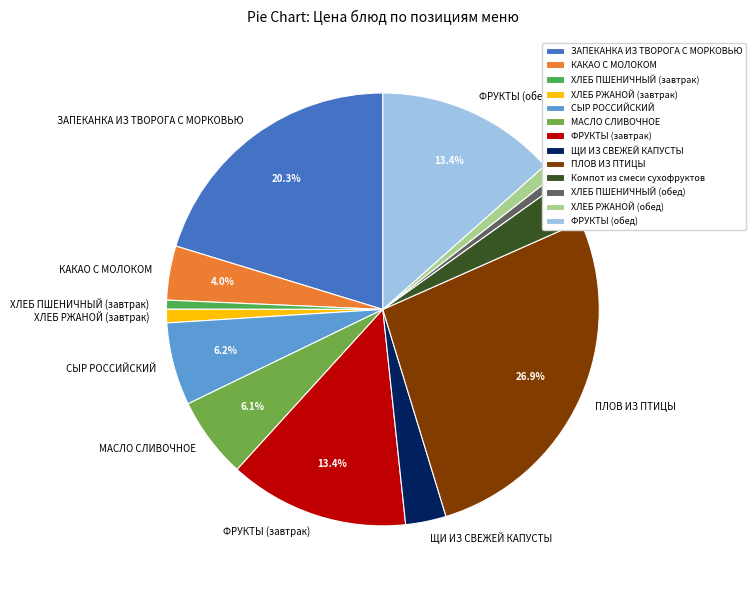

To the nearest percent, what is the difference between the ФРУКТЫ (завтрак) and ХЛЕБ РЖАНОЙ (обед) slice percentages?

12%